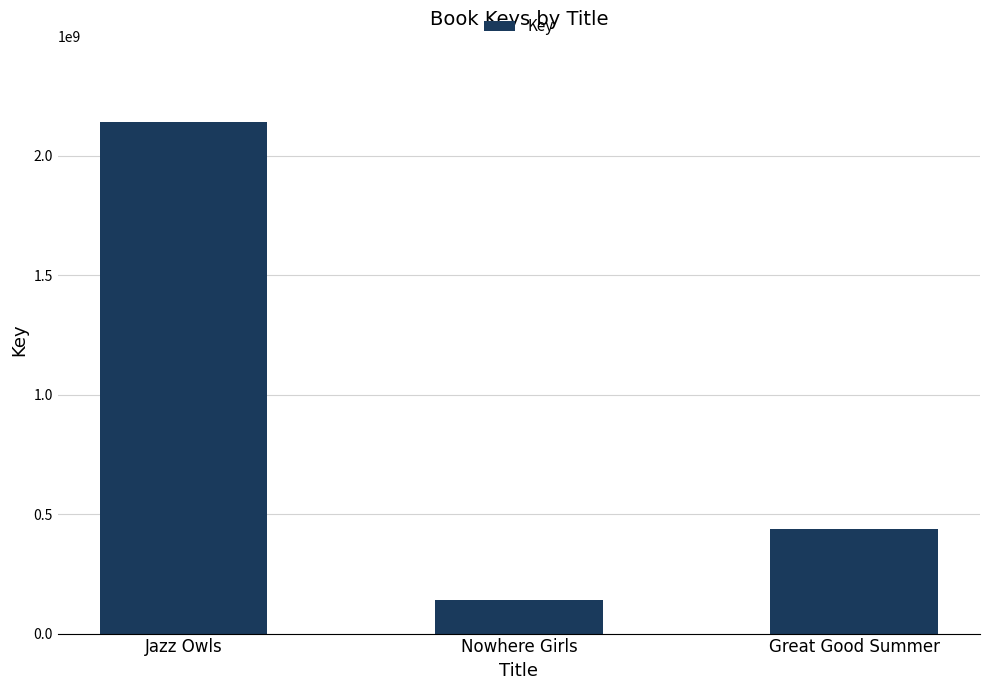

Reading left to right, transcribe all the data shown in this chart.

2139743685	140173814	436100649